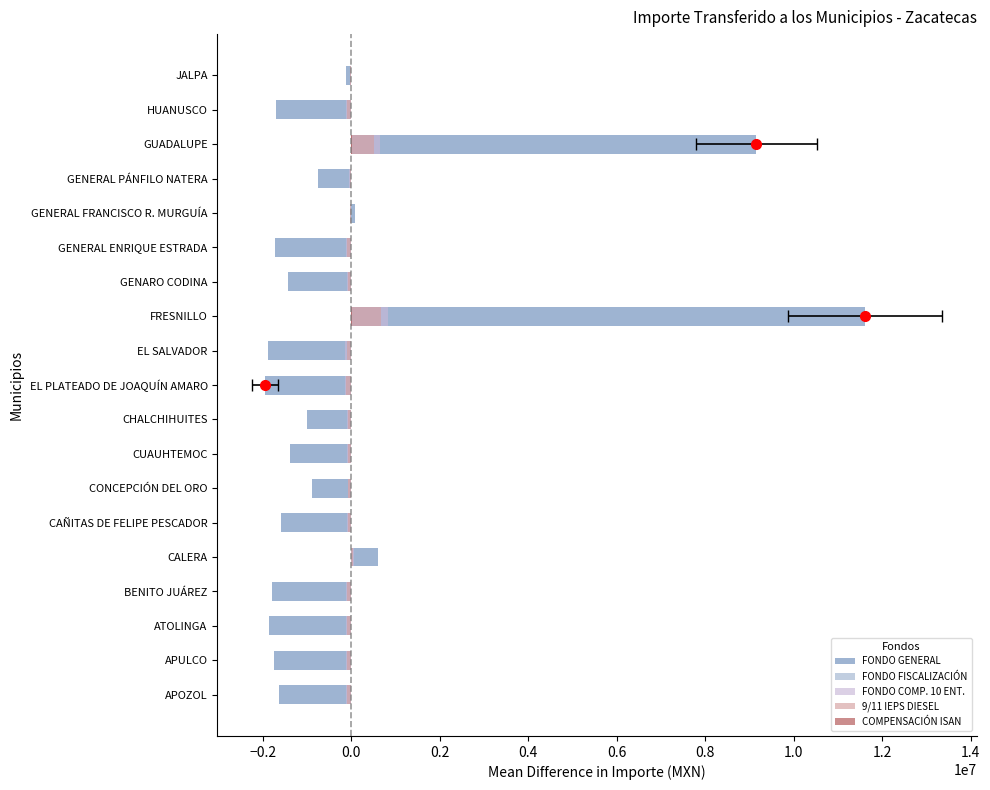

Which series changed the most between CALERA and GENARO CODINA?

FONDO GENERAL